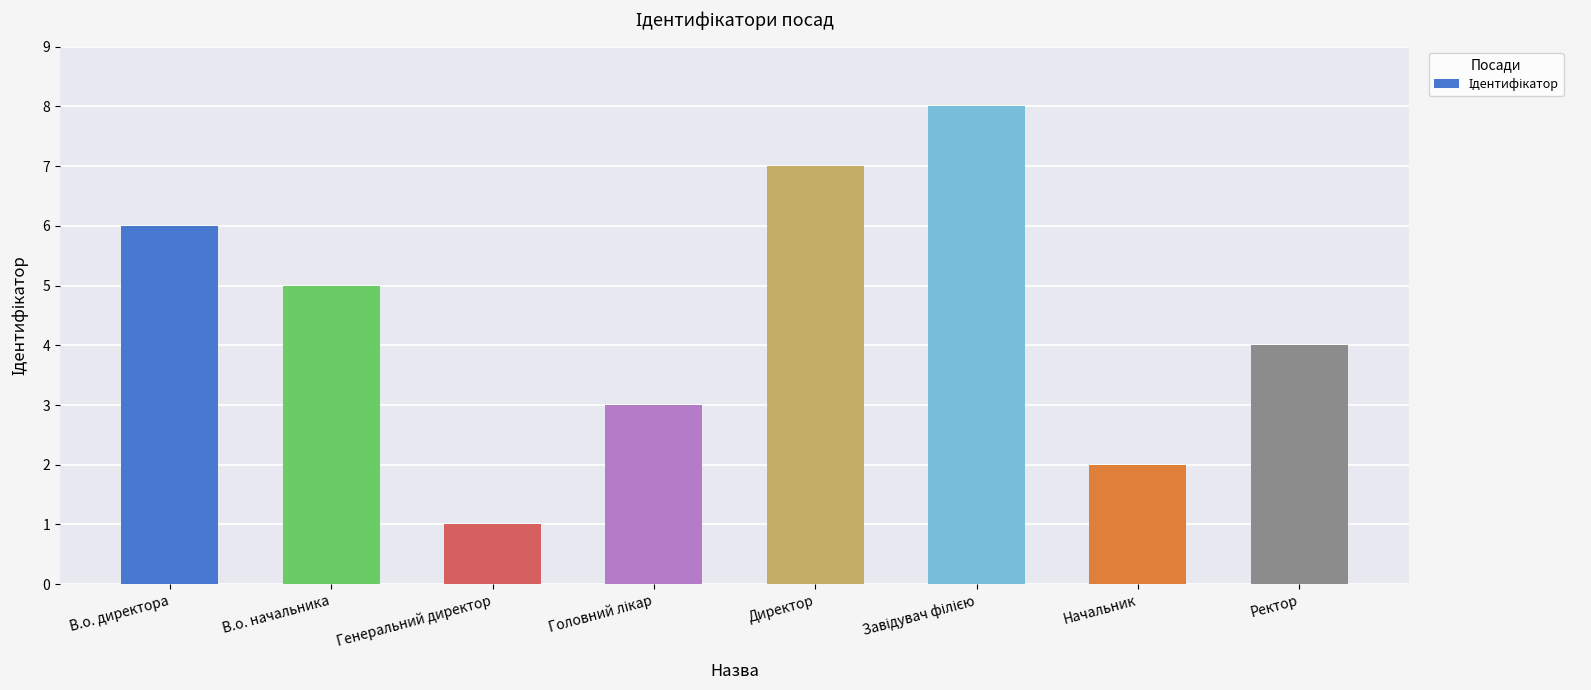

Reading right to left, list all the values displayed in this chart.

4	2	8	7	3	1	5	6